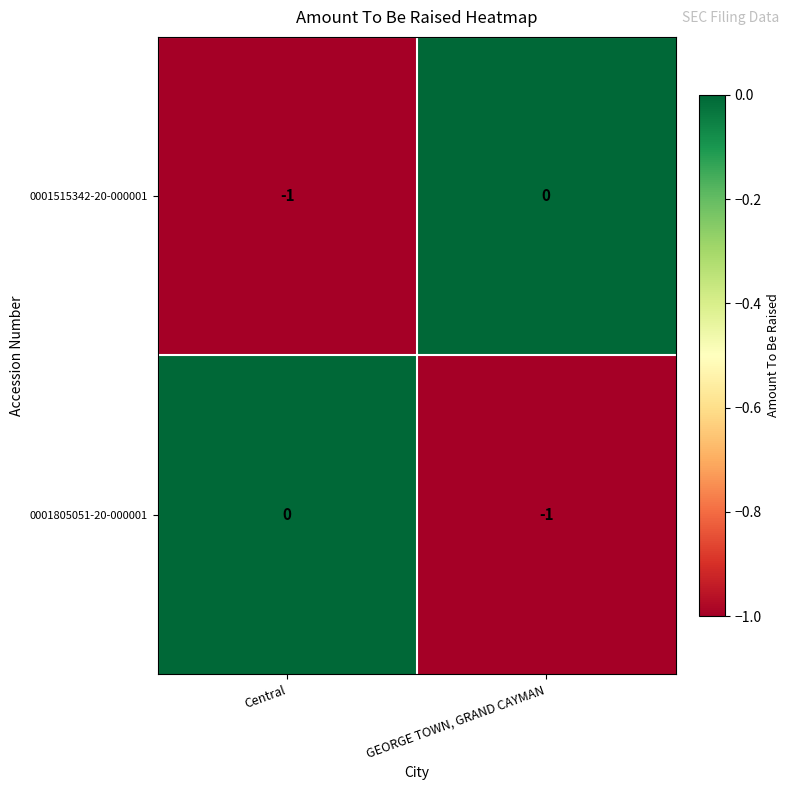

At which label is 0001805051-20-000001 closest to 0?

Central